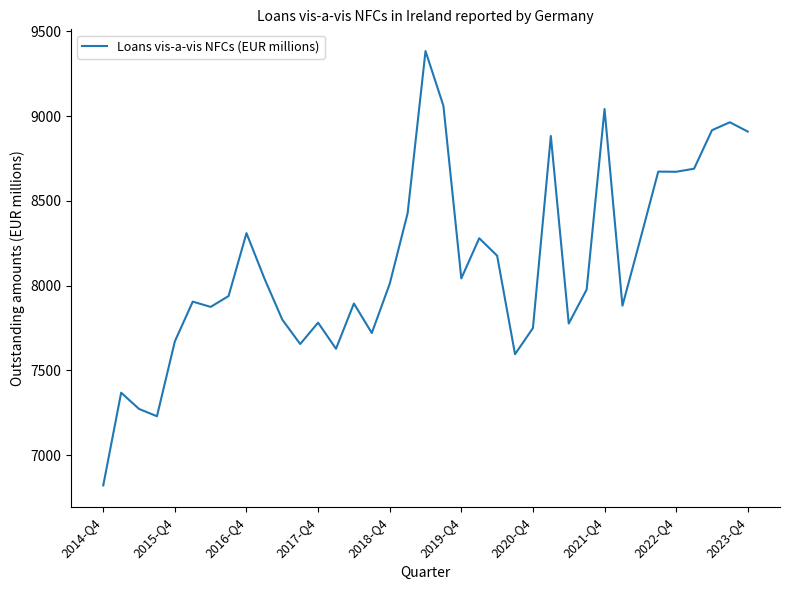

How many distinct data groups are displayed?

1